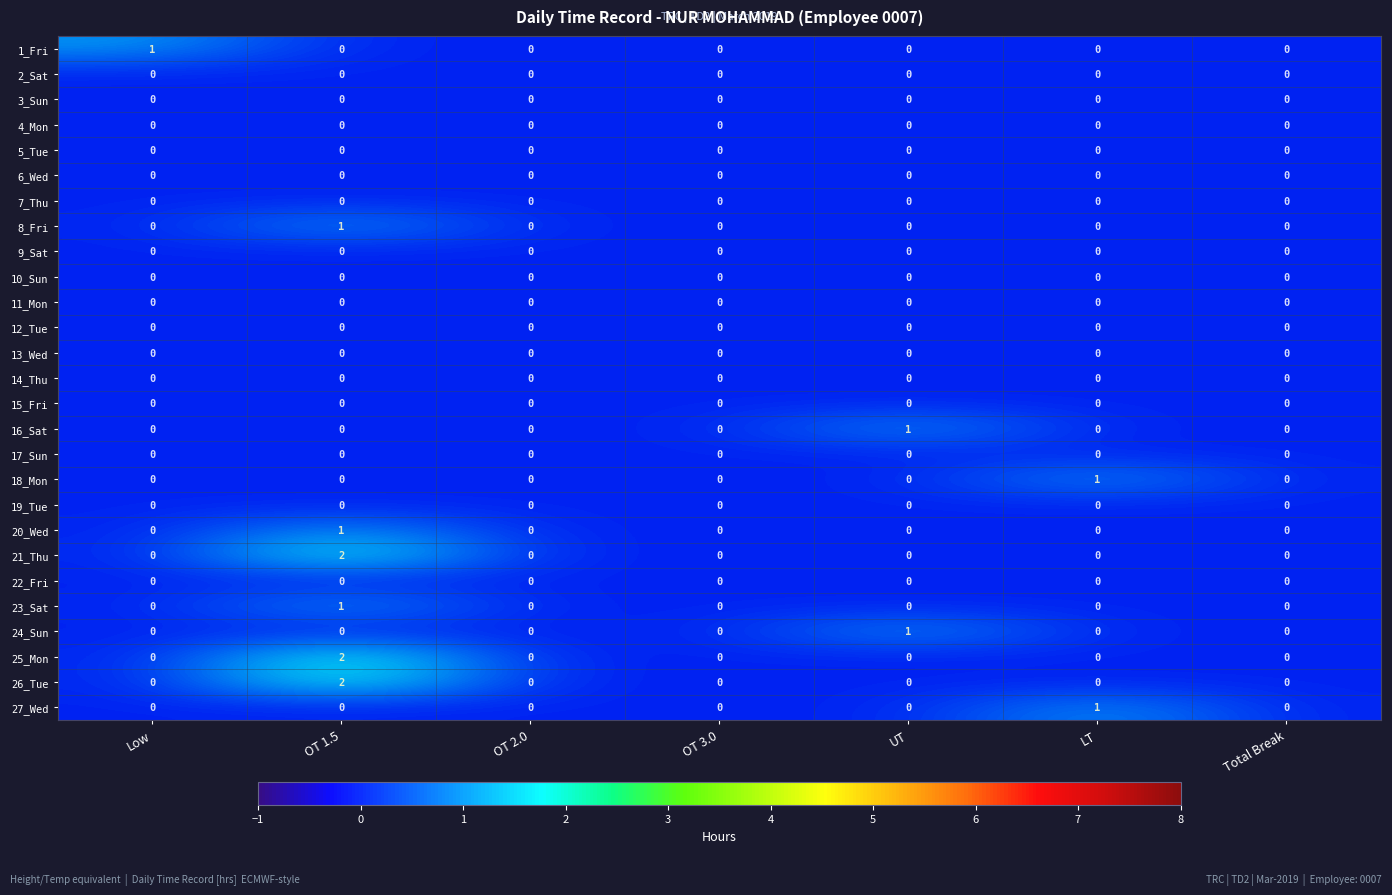

Which has a higher value, OT 3.0 or OT 2.0?

OT 3.0